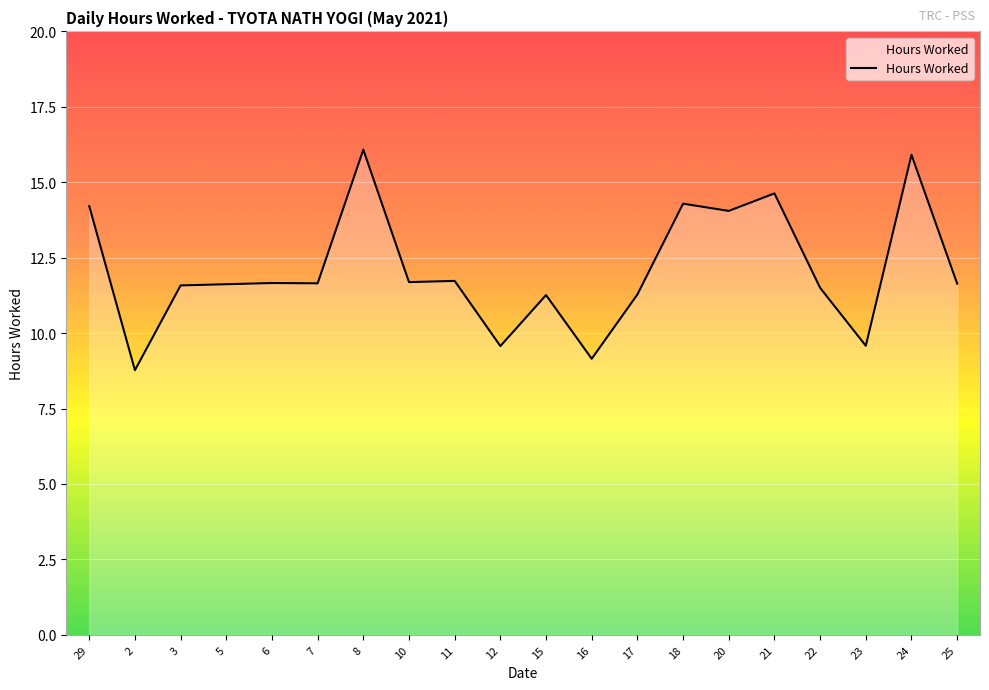

What position from the left is 18?

14